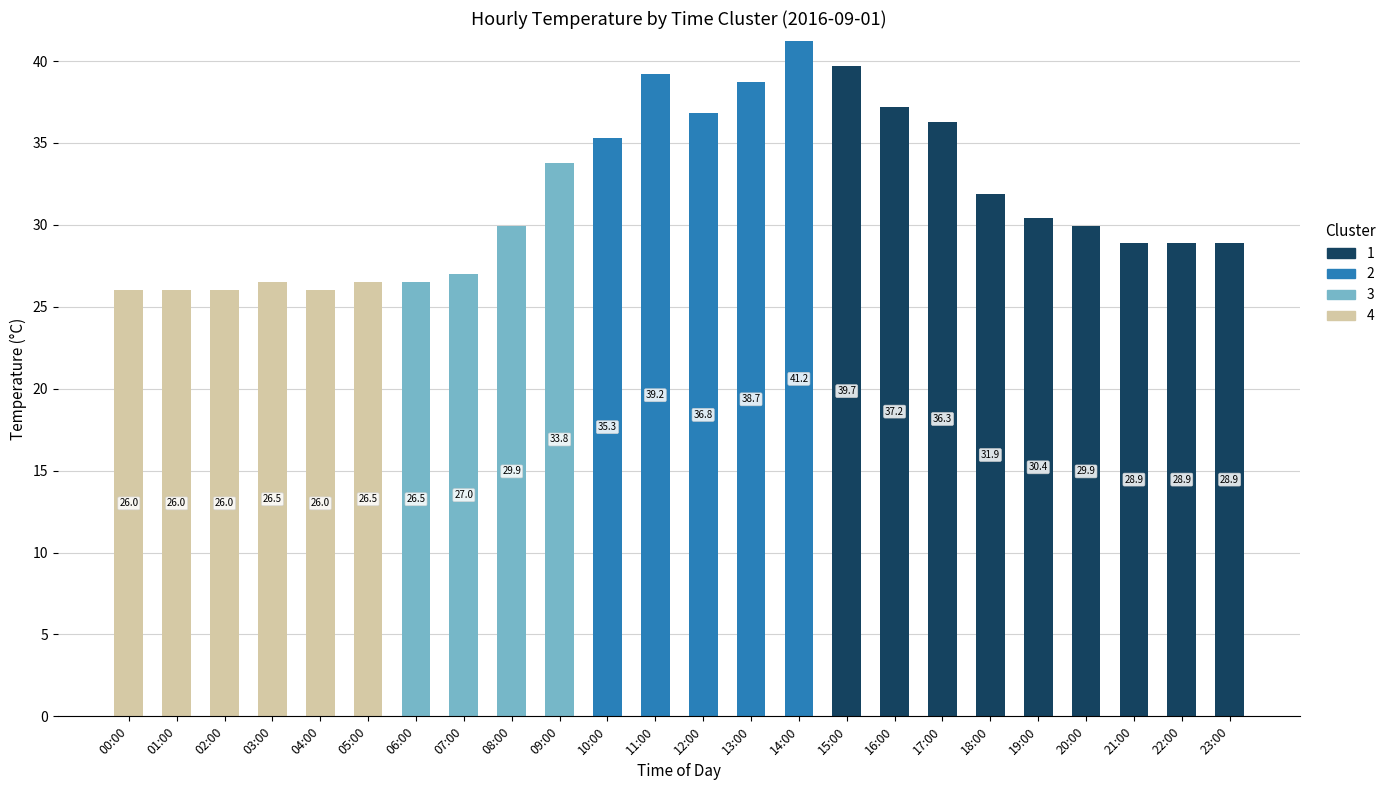

What is the highest value of the 4 series?

26.5